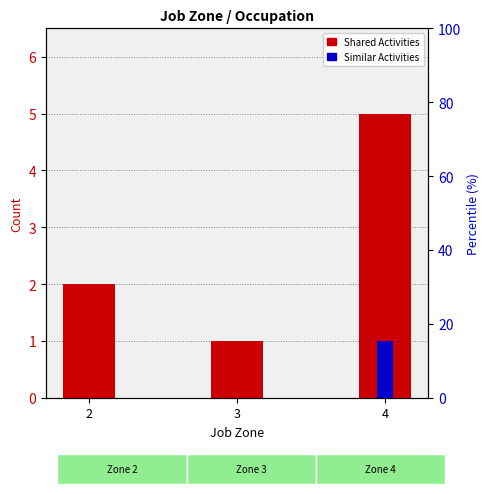

How many bars are there in each group?

2